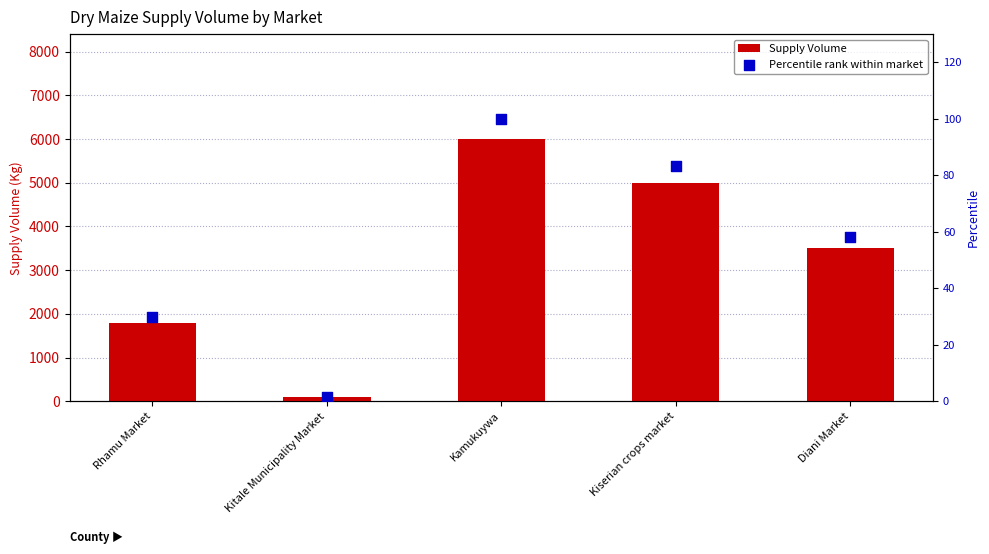

Which series reaches the minimum Y coordinate?

Percentile rank within market